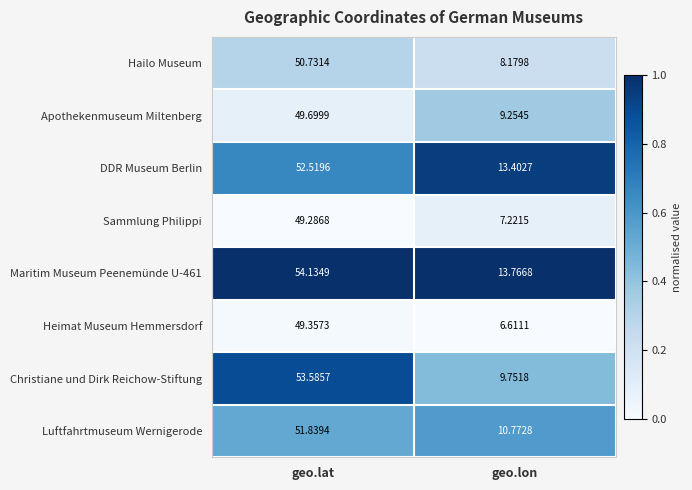

Which series has the widest spread of values?

Christiane und Dirk Reichow-Stiftung